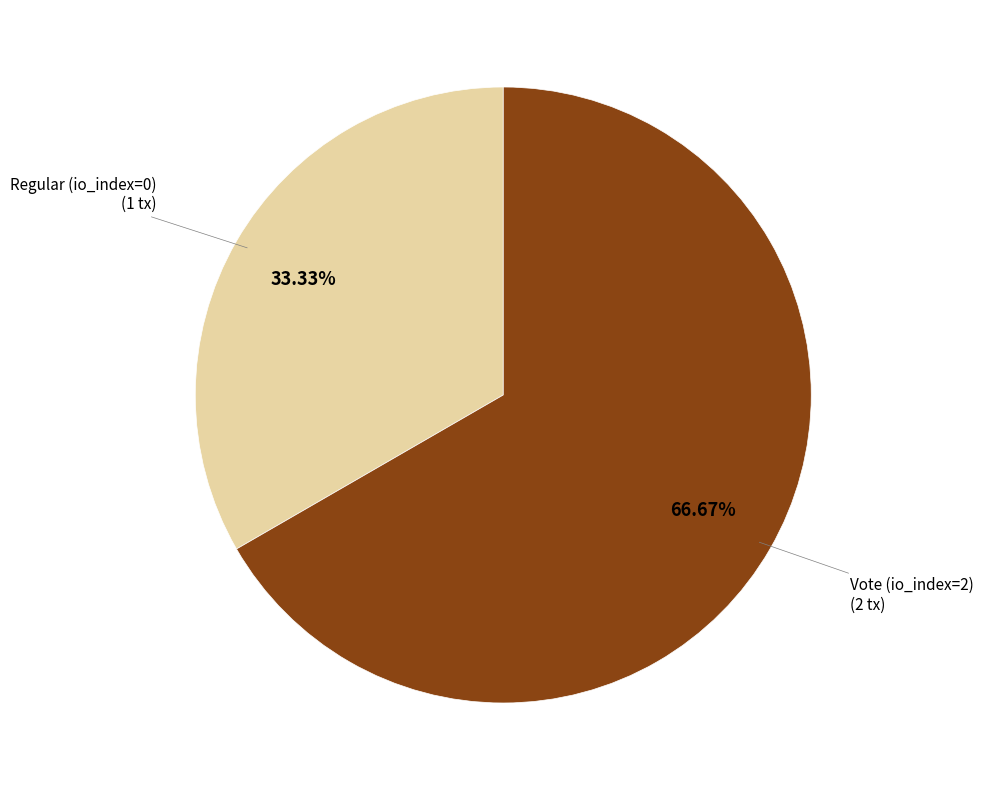

Is there any slice that represents more than half of the pie?

Yes